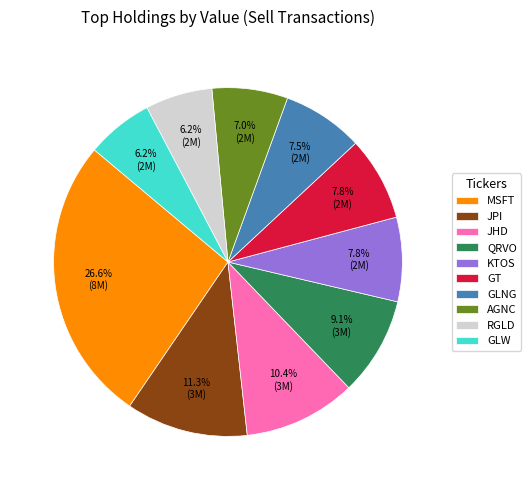

What percentage do GLNG and JHD together represent?

17.9%